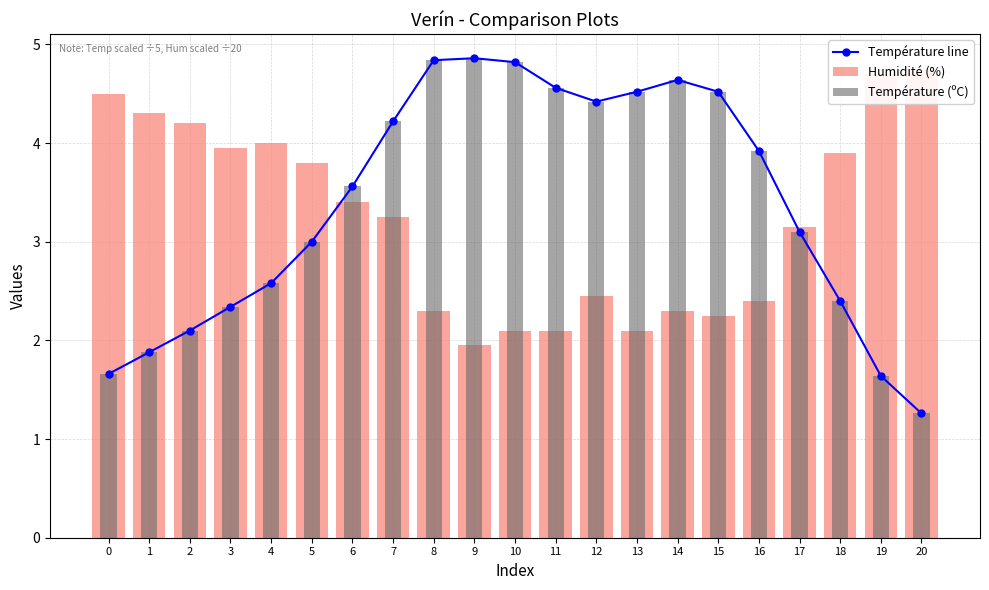

Which series has the largest total across all categories?

Température line